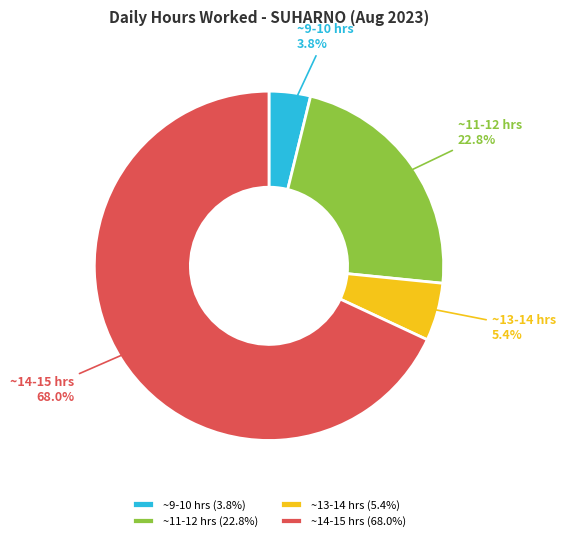

Is ~11-12 hrs (22.8%) the majority of the pie?

No